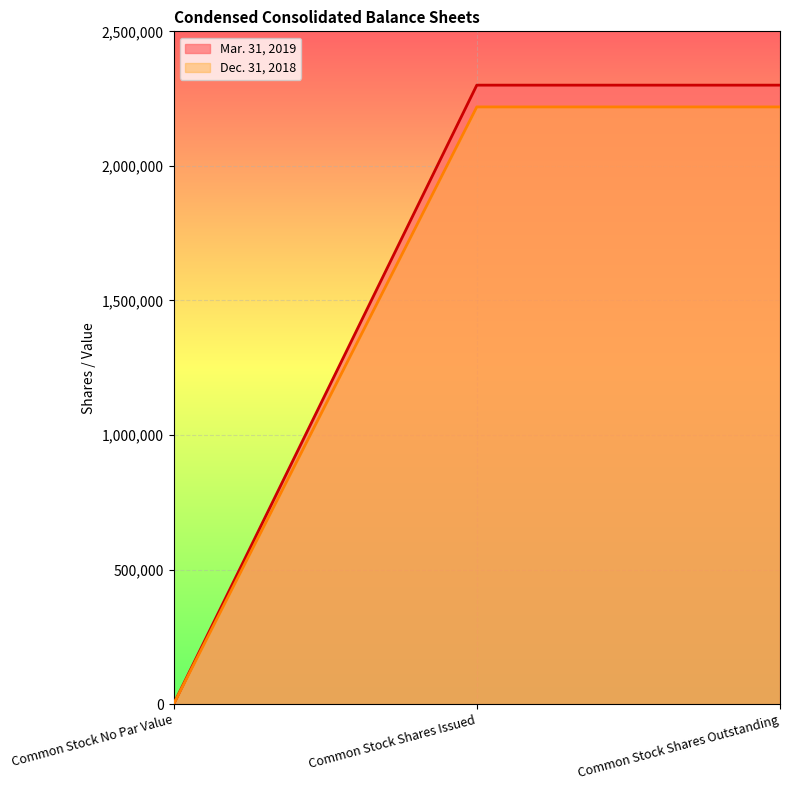

How many lines are shown in the chart?

2